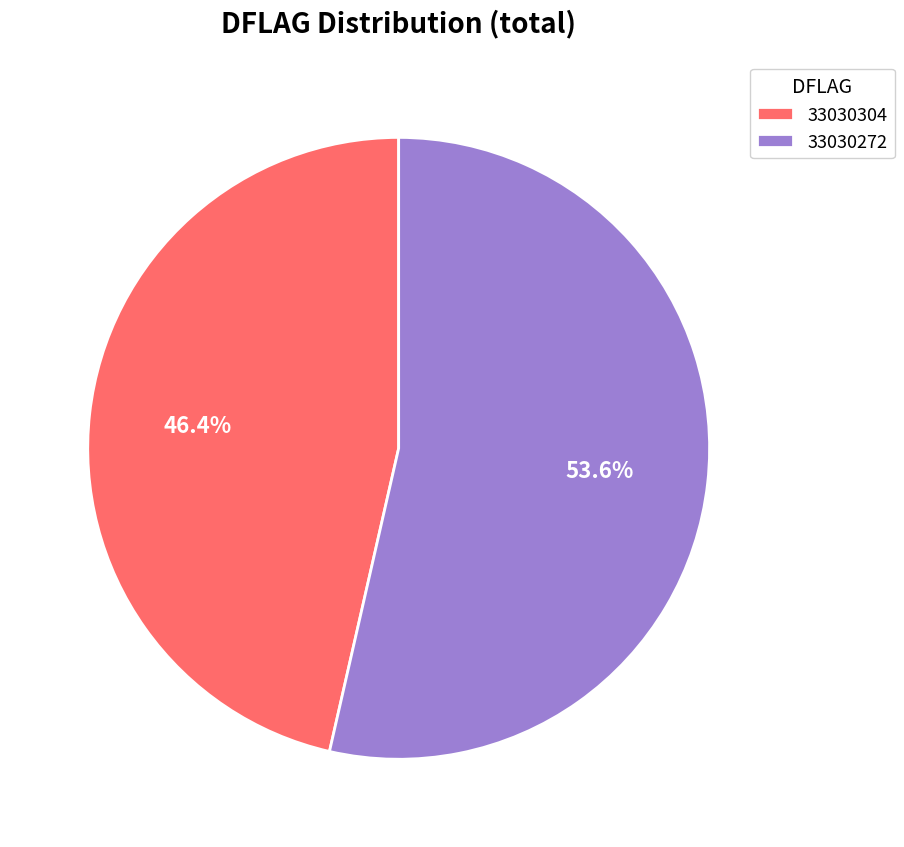

The 33030272 slice represents 48% of the pie. True or false?

False